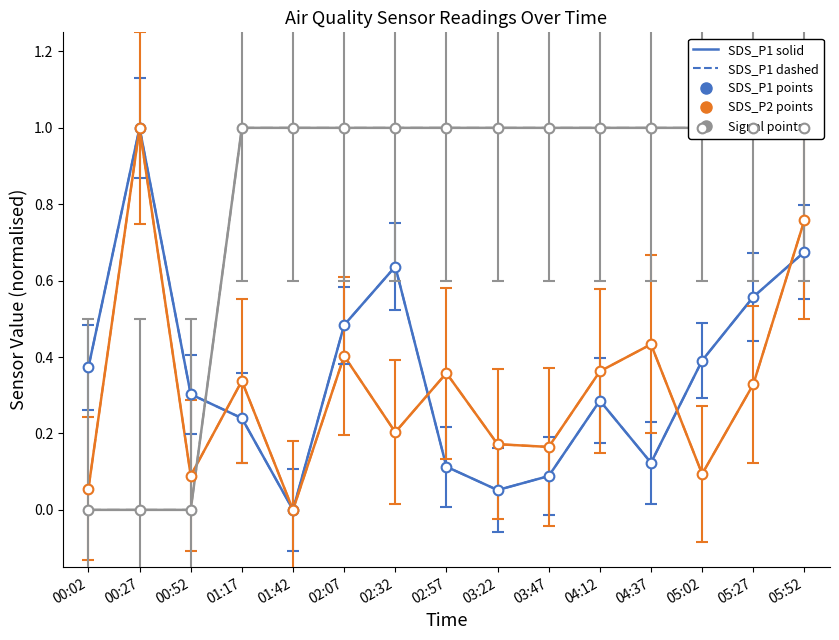

Where do SDS_P1 (dashed) and SDS_P2 (solid) first cross each other?

00:52 and 01:17